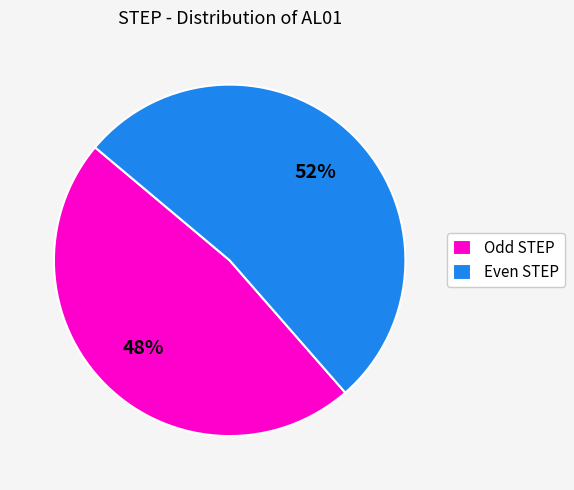

Combined, do Even STEP and Odd STEP account for over 50%?

Yes